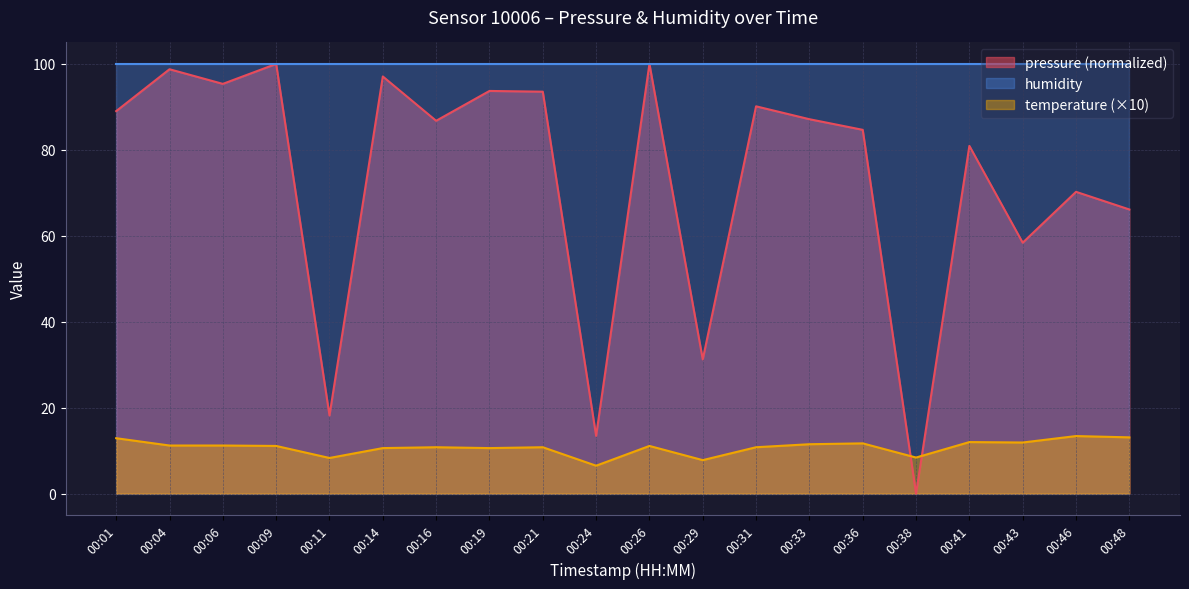

What is the sum of the temperature values at 00:21 and 00:29?

18.6